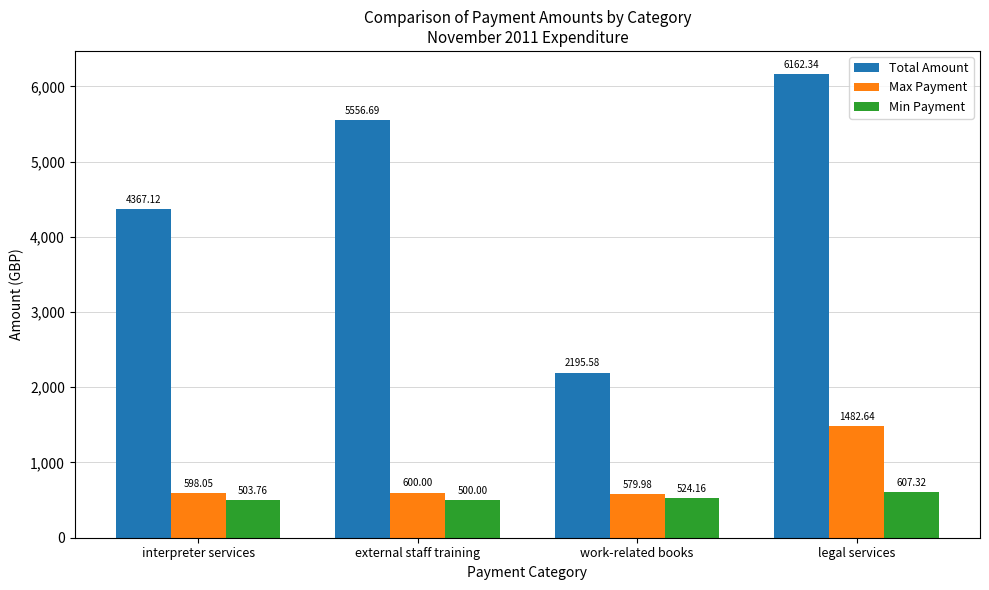

How many bars are there in each group?

3